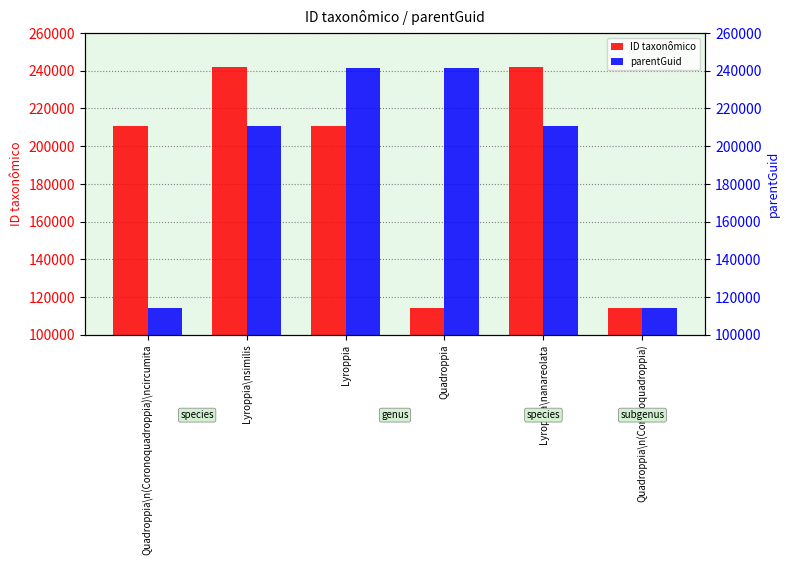

What are all the series names shown in the legend?

ID taxonômico, parentGuid